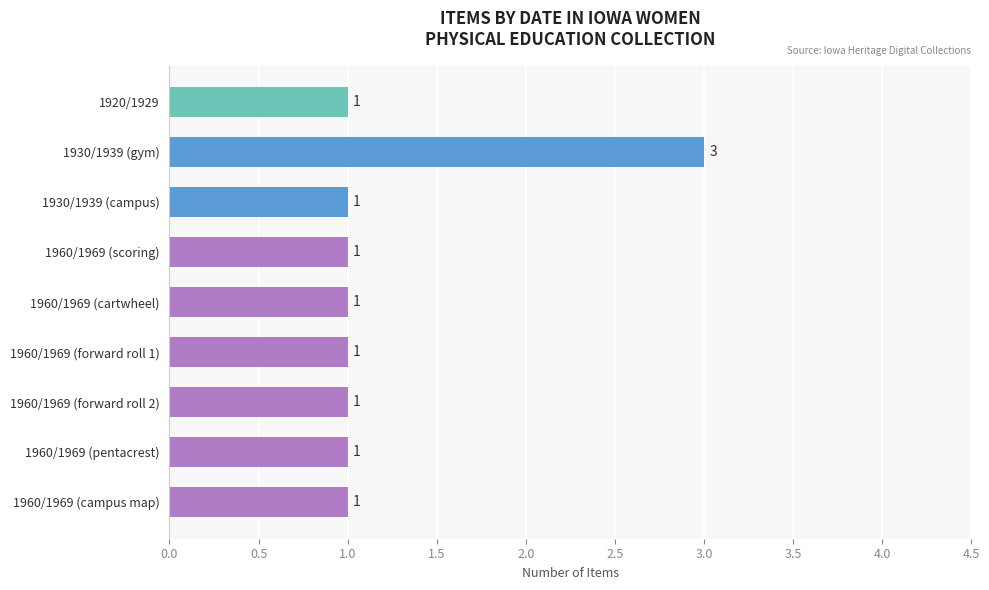

What is the label of the 3rd bar from the top?

1930/1939 (campus)